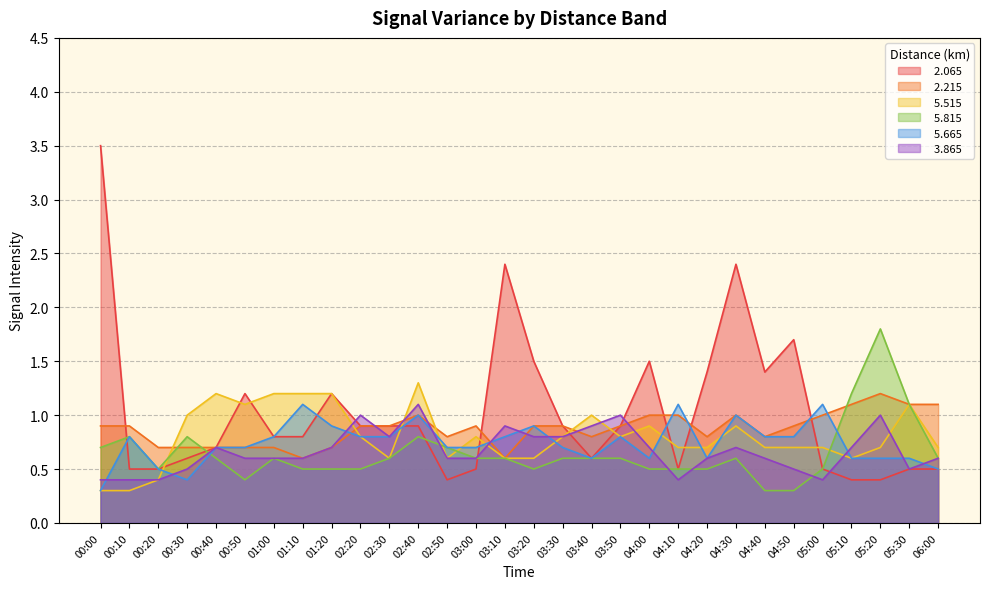

What are all the series names shown in the legend?

  2.065,   2.215,   5.515,   5.815,   5.665,   3.865